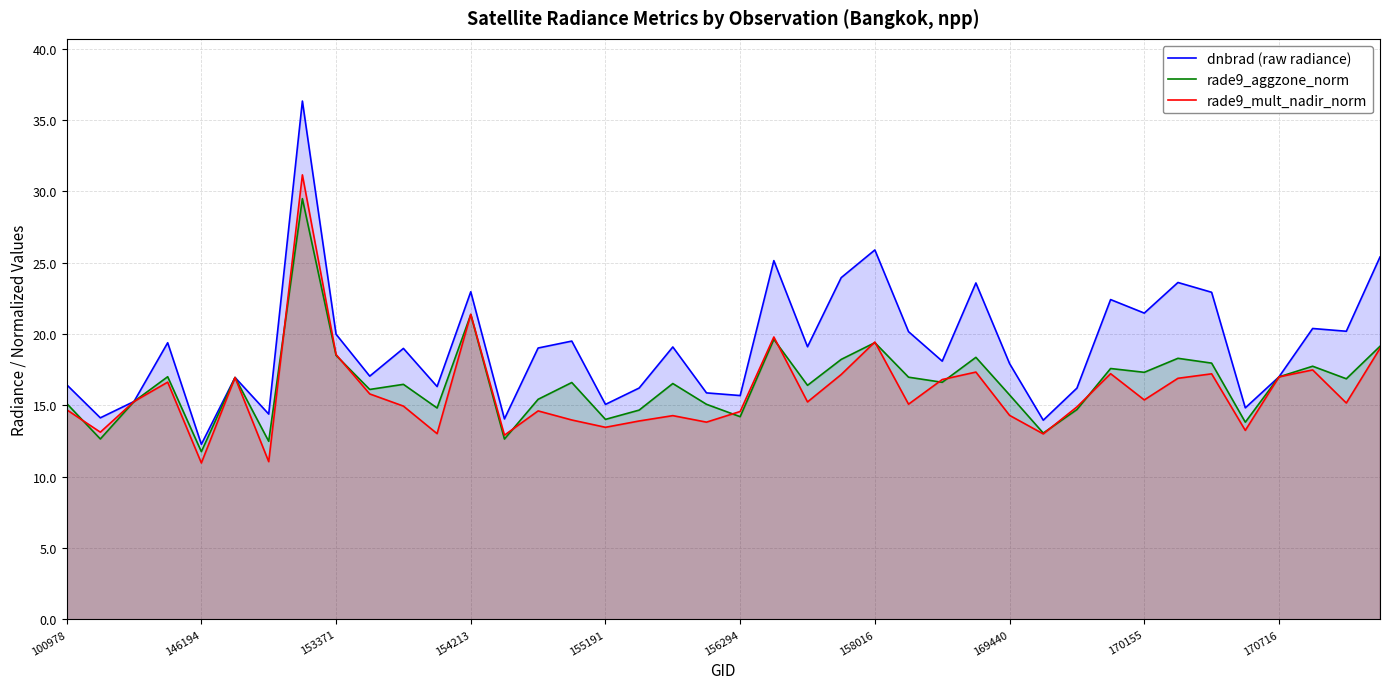

What is the label of the 1st point from the left?

100978